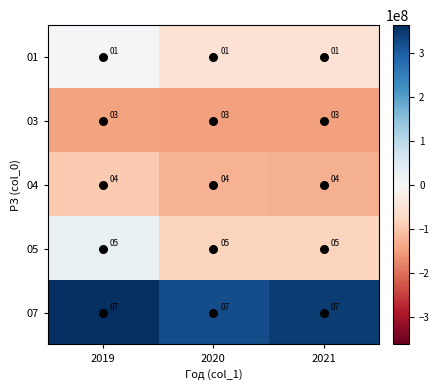

What is the highest value of the 03 series?

3